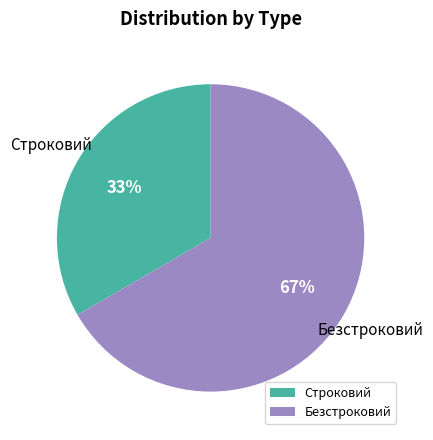

Is it true that Безстроковий is 53% of the pie?

False